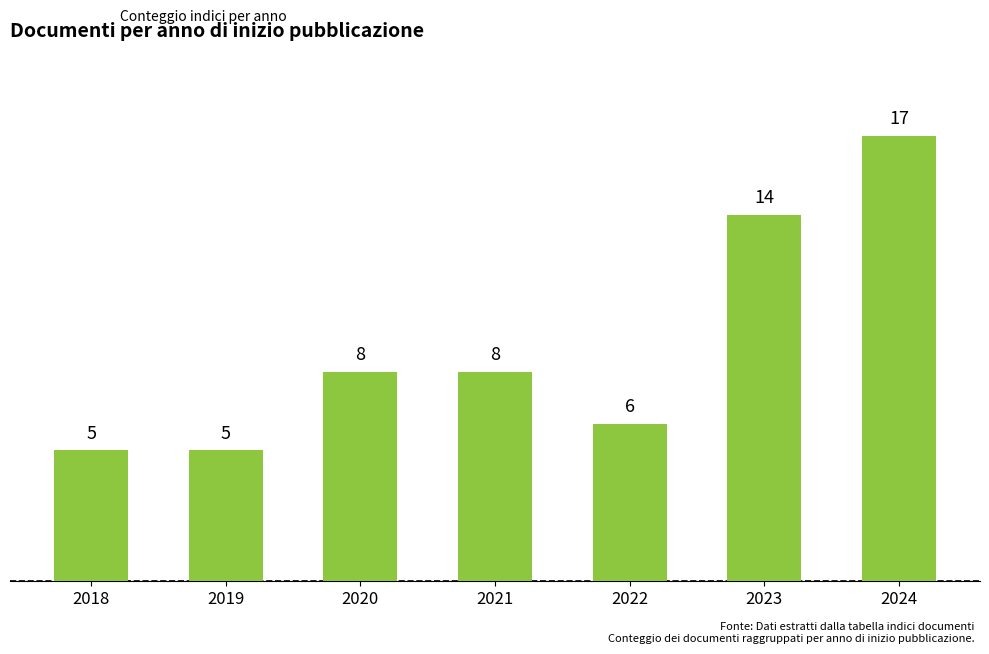

The chart shows a value of 2 at 2018. True or false?

False